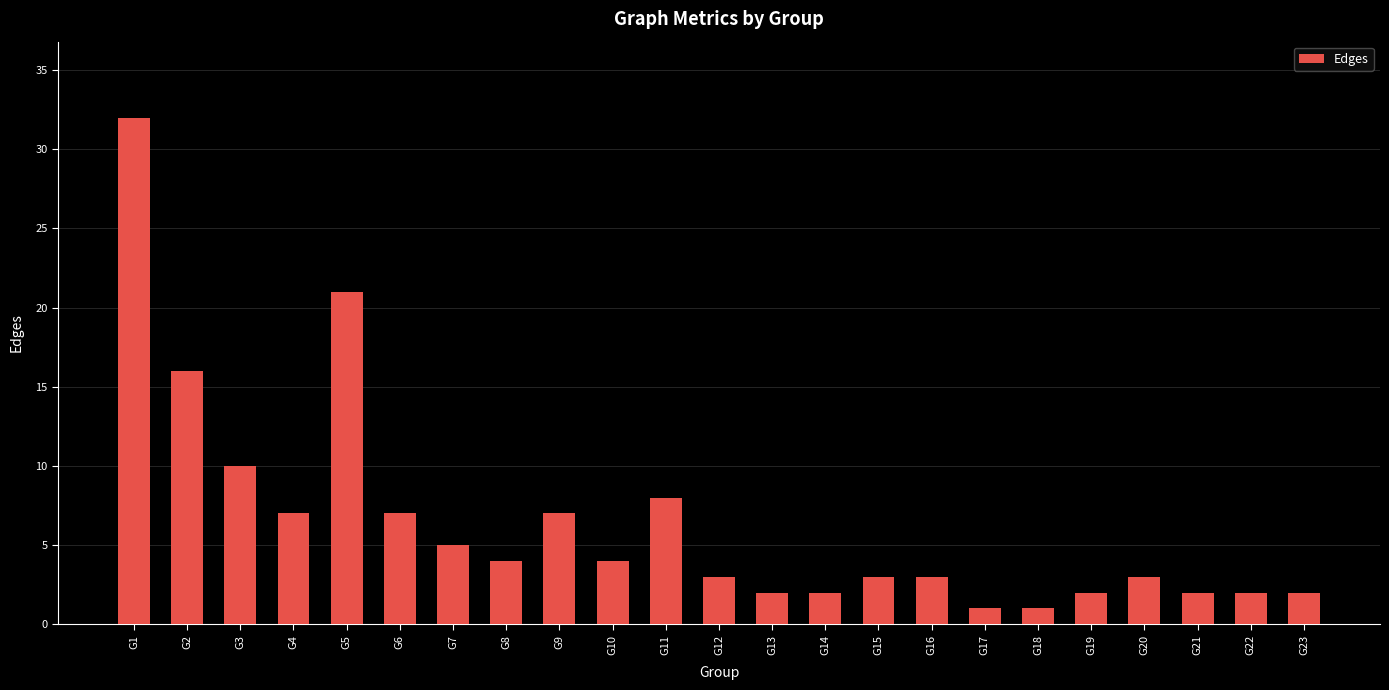

Are the bars grouped side by side (vs. stacked)?

No